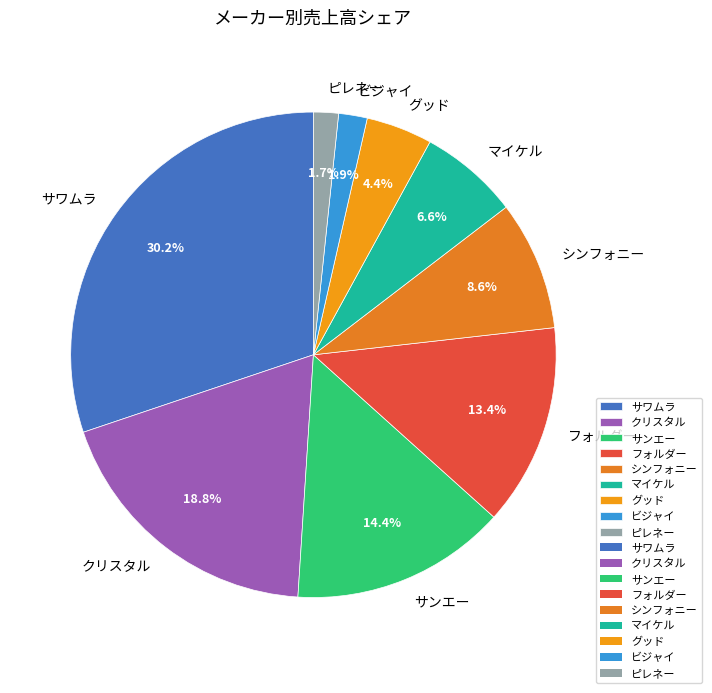

To the nearest percent, what is the difference between the フォルダー and グッド slice percentages?

9%